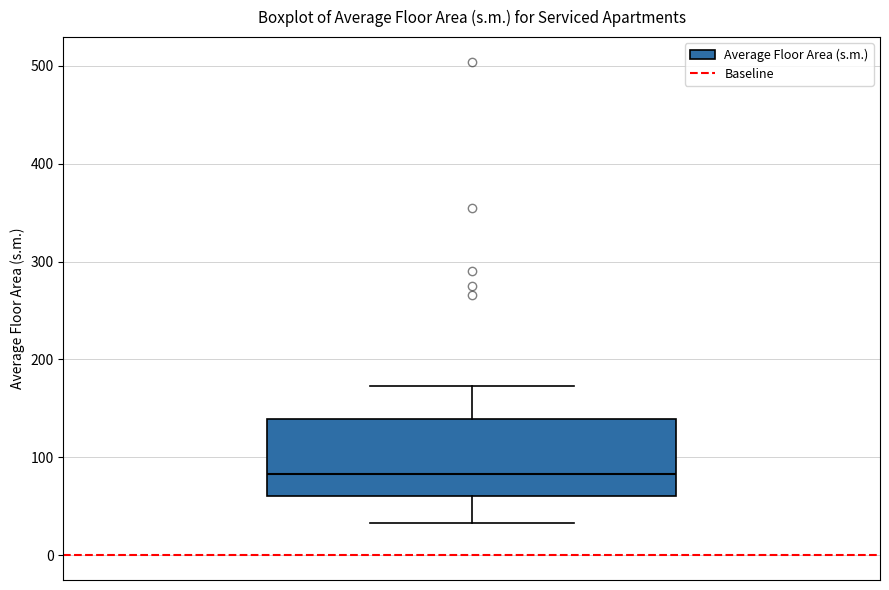

Read this box plot against the y-axis: the position of the median line, the range covered by the box, and the ends of both whiskers. The values are not printed on the chart, so give them approximately, as read against the axis.

median 80, box 60 to 140, whiskers 30 to 170